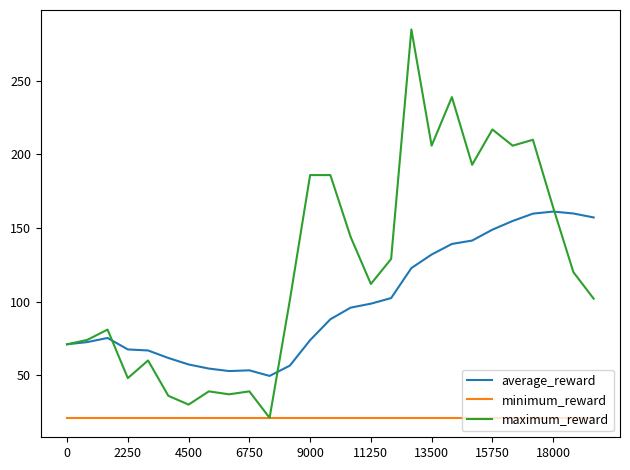

Which series has the widest spread of values?

maximum_reward